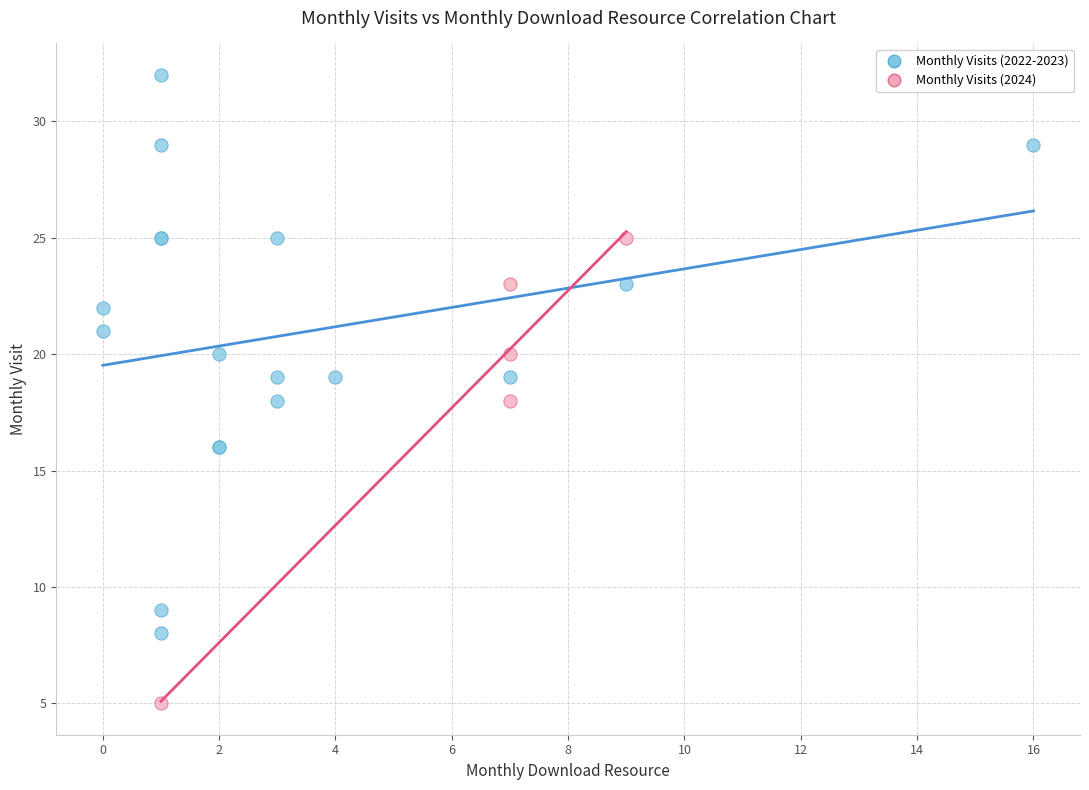

Which series contains the lowest Y value?

Monthly Visits (2024)